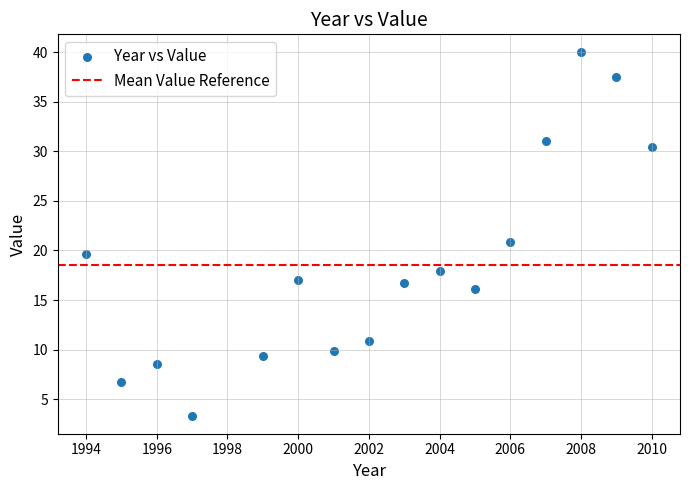

What is the range of Y values (max minus min)?

36.6